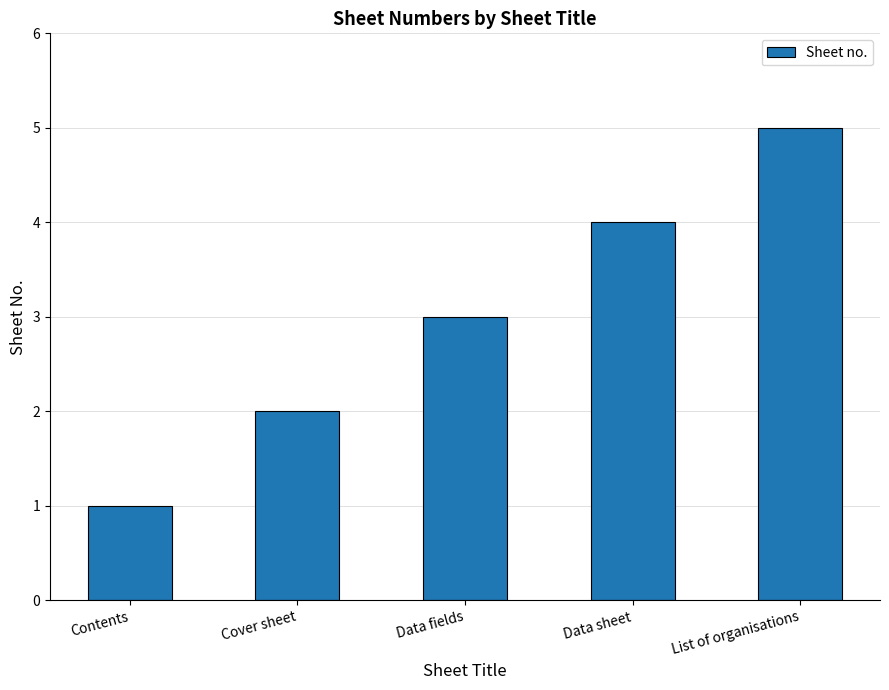

Where is the data nearest to the value 3?

Data fields